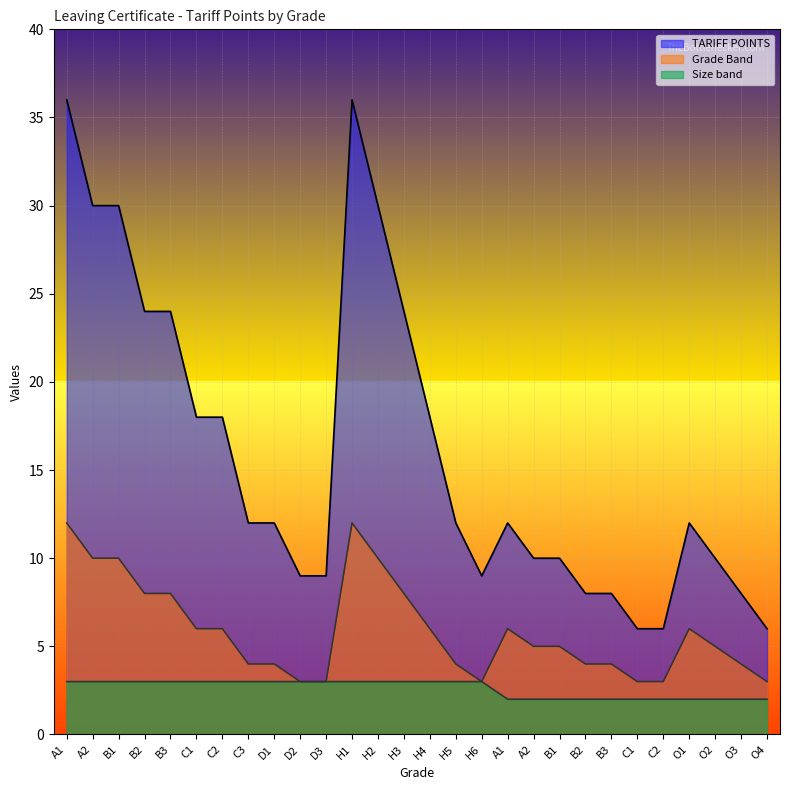

At B3, list the series in order from smallest to largest.

Size band, Grade Band, TARIFF POINTS